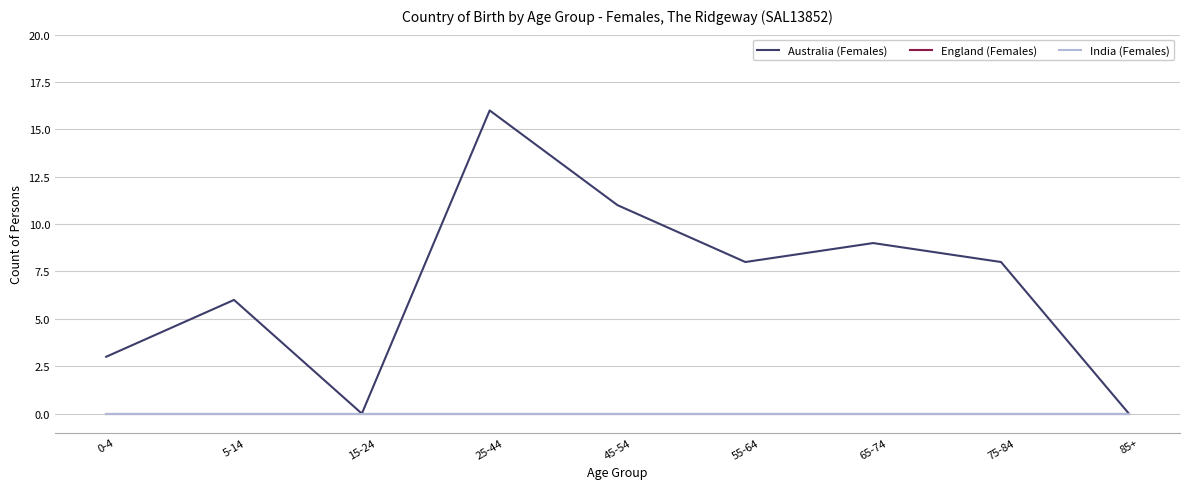

Reading right to left, list all the values displayed in this chart.

Australia (Females): 0	8	9	8	11	16	0	6	3
England (Females): 0	0	0	0	0	0	0	0	0
India (Females): 0	0	0	0	0	0	0	0	0